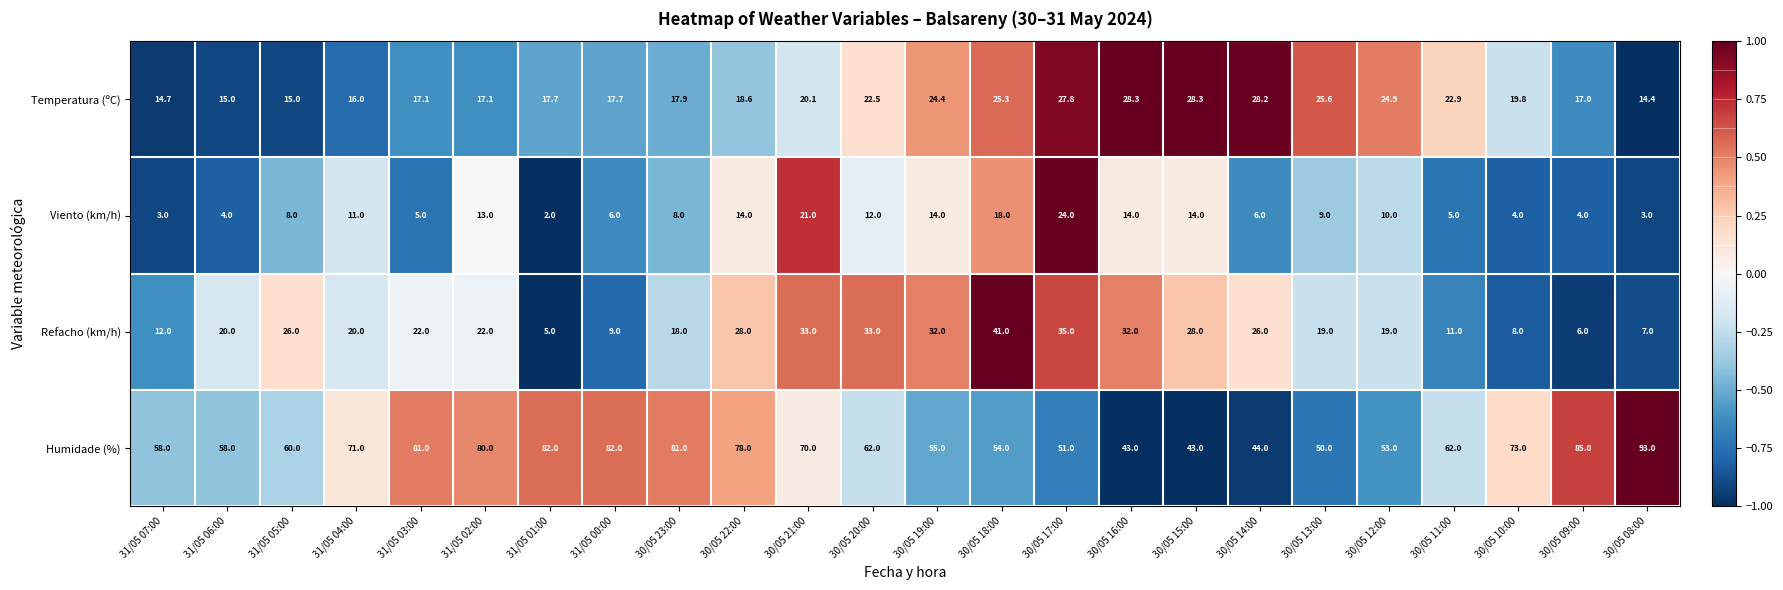

What is the sum of all Humidade (%) values?

1569.0